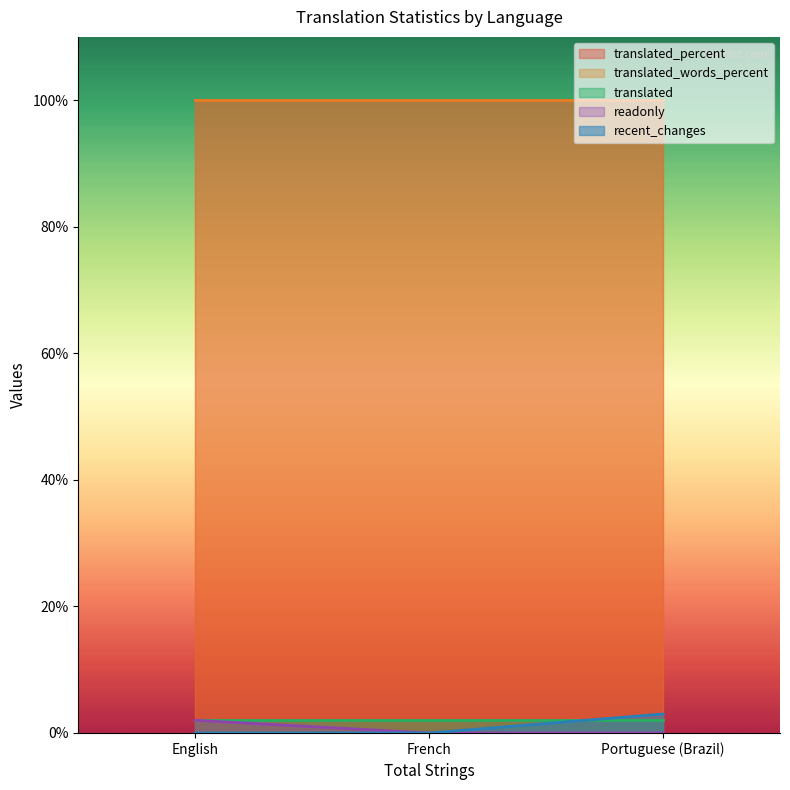

The value of translated_words_percent at Portuguese (Brazil) is 100. True or false?

True